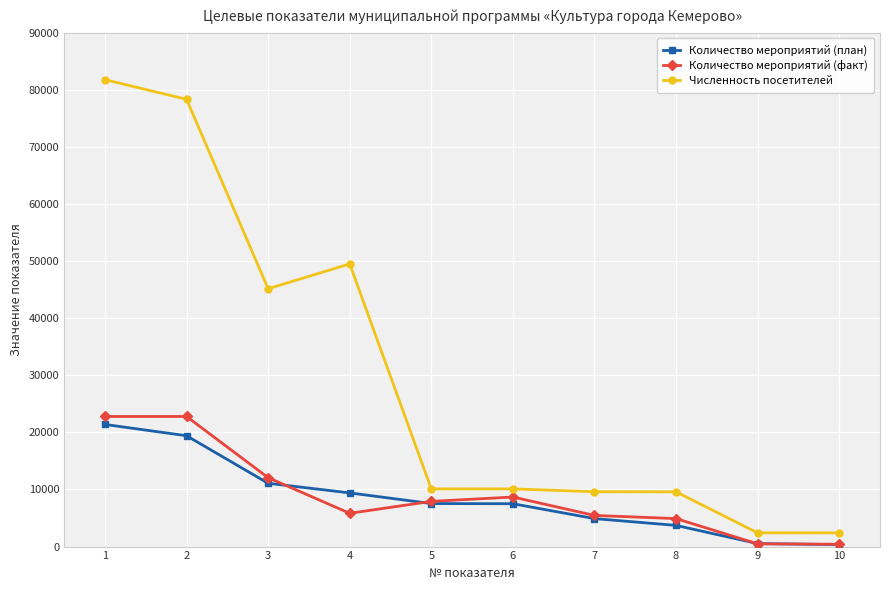

At which label does Количество мероприятий (план) first exceed 7536?

1